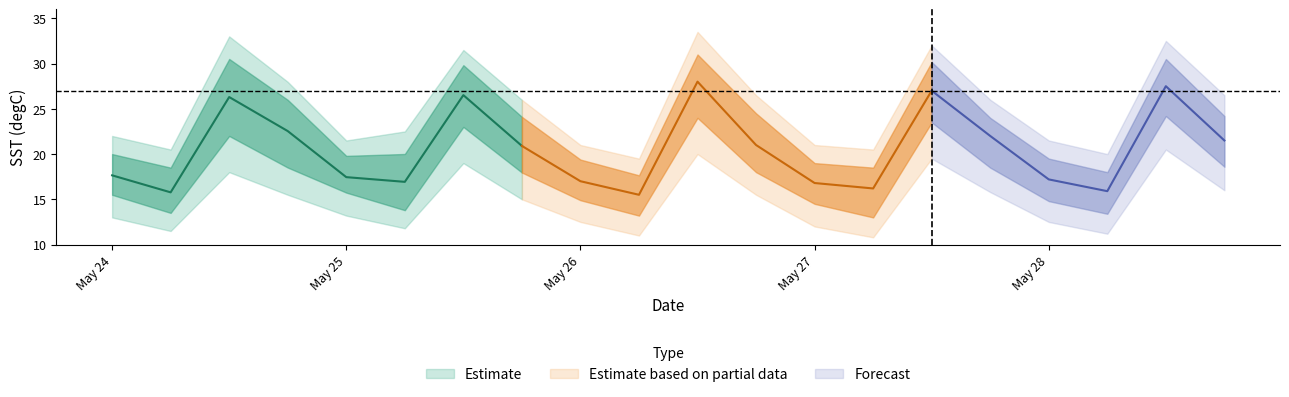

In SST_lower, how many points are higher than both neighbors (excluding endpoints)?

5